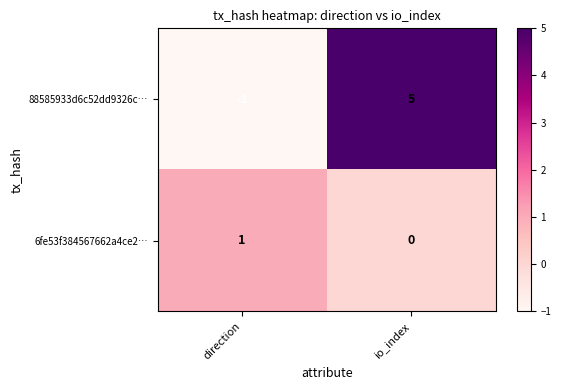

Is the value of 6fe53f384567662a4ce2… at io_index greater than the value of 88585933d6c52dd9326c… at io_index?

No